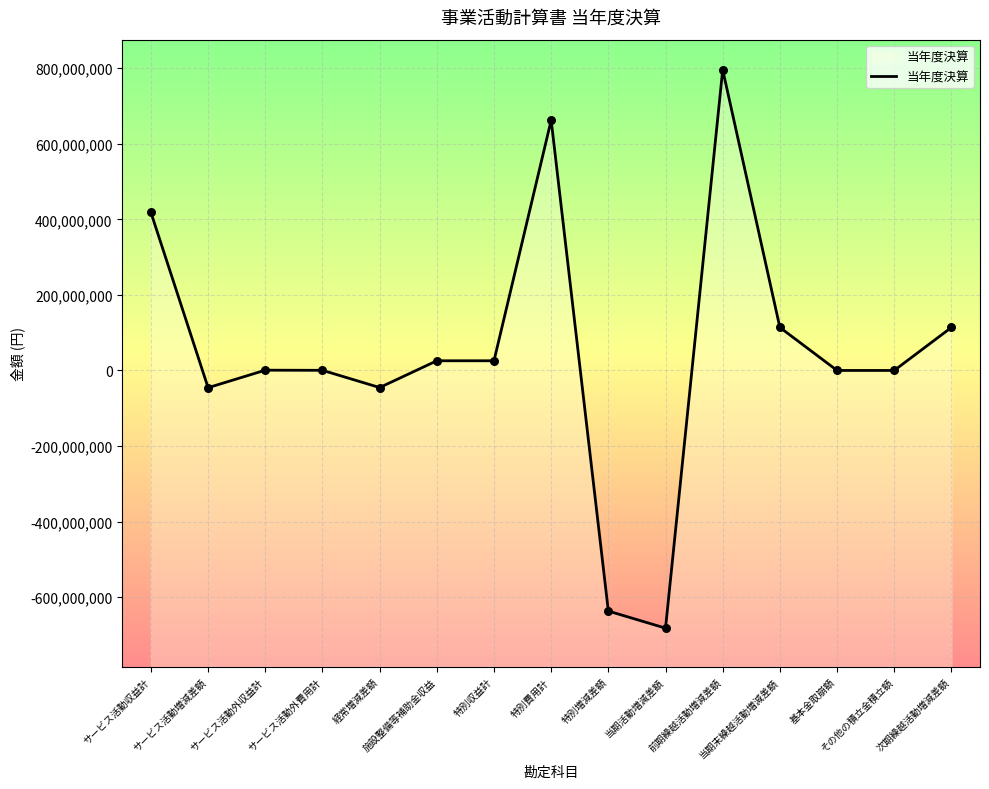

Between 経常増減差額 and サービス活動増減差額, which is larger?

経常増減差額